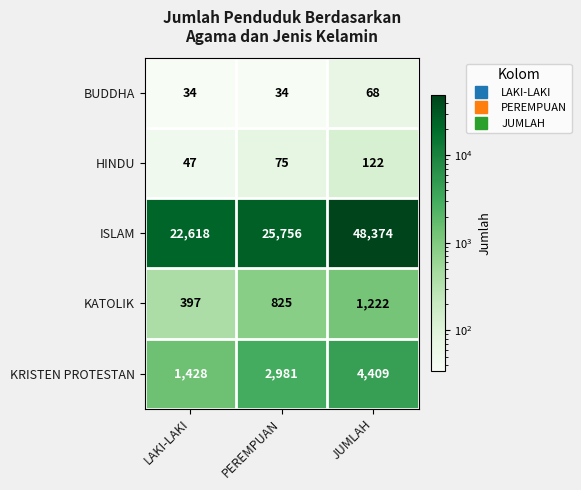

What is the average value of the HINDU series?

81